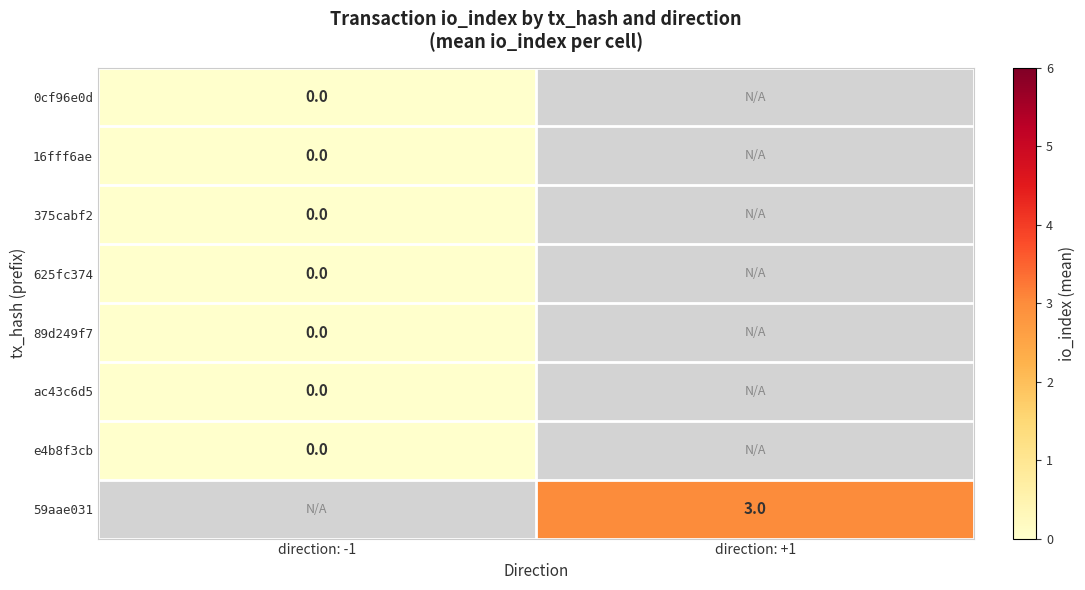

True or false: 59aae031 has a value of 4 at direction: +1.

False